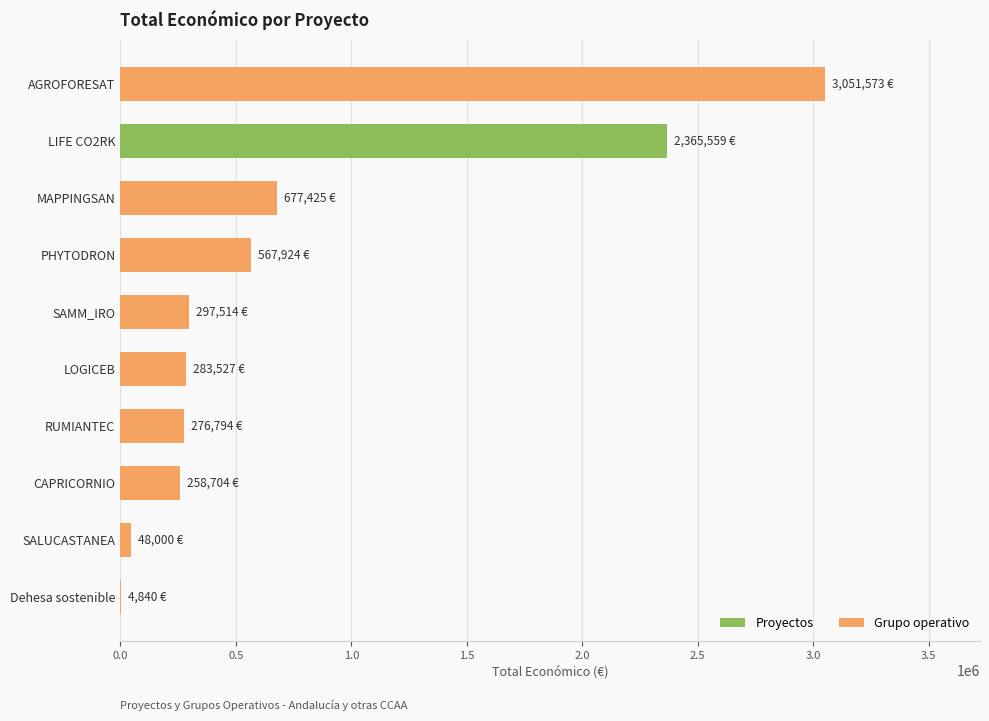

Are the bars horizontal?

Yes